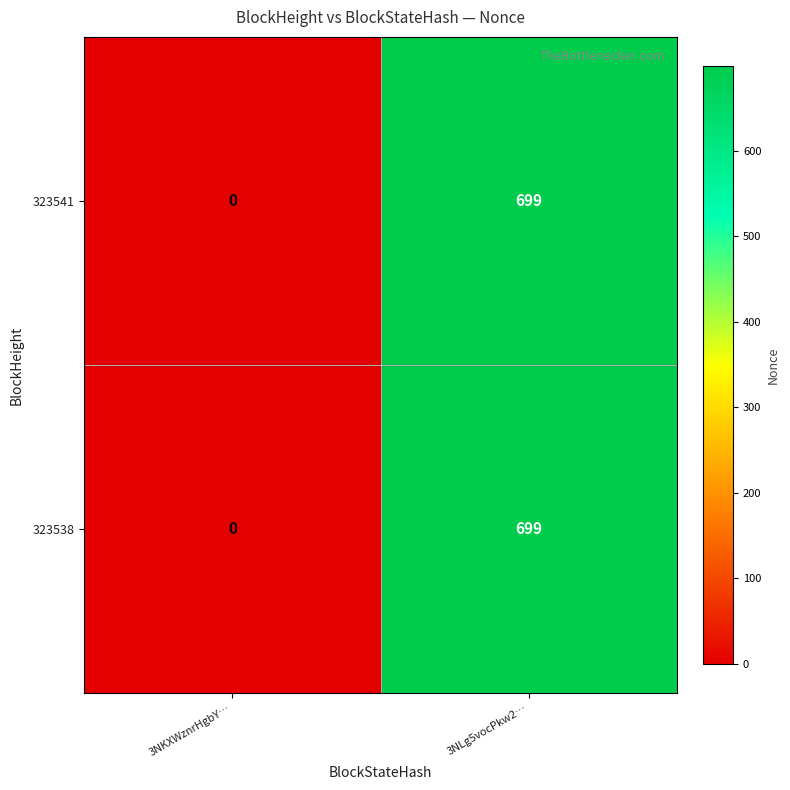

How many values in the 323538 series are below 699?

1